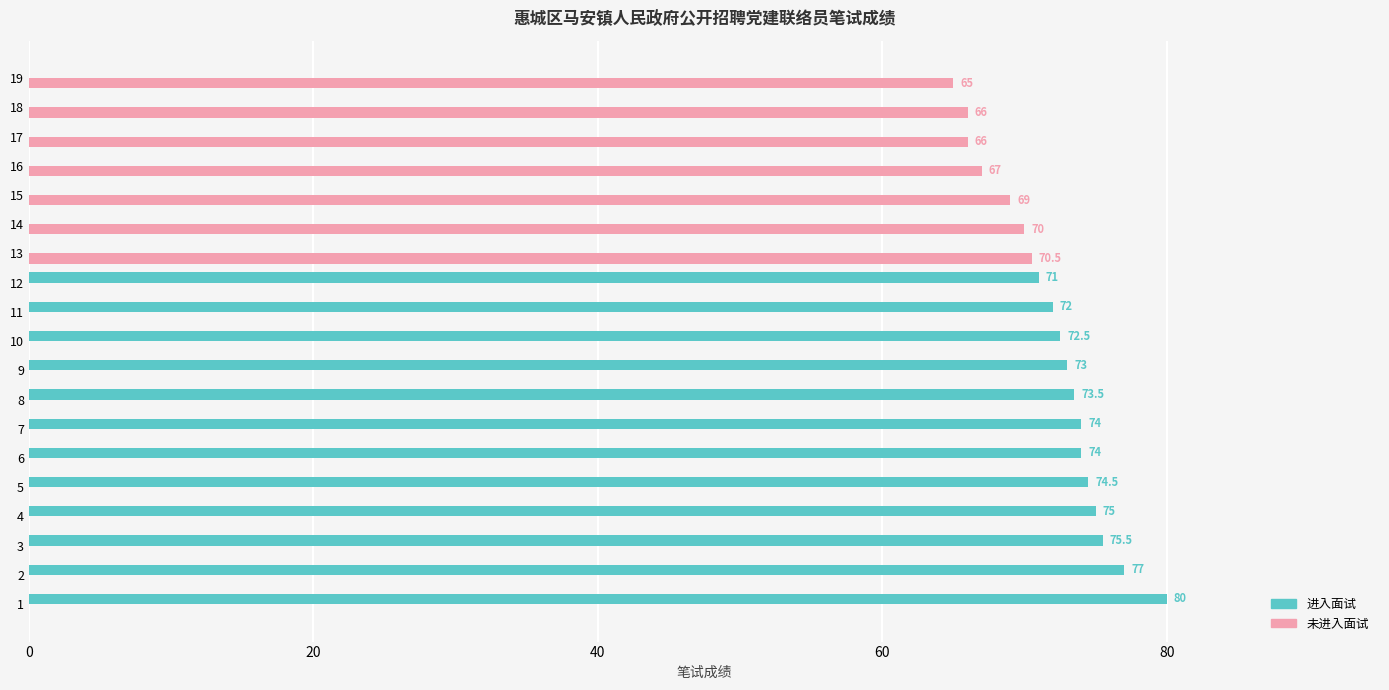

What is the highest value of the 未进入面试 series?

70.5